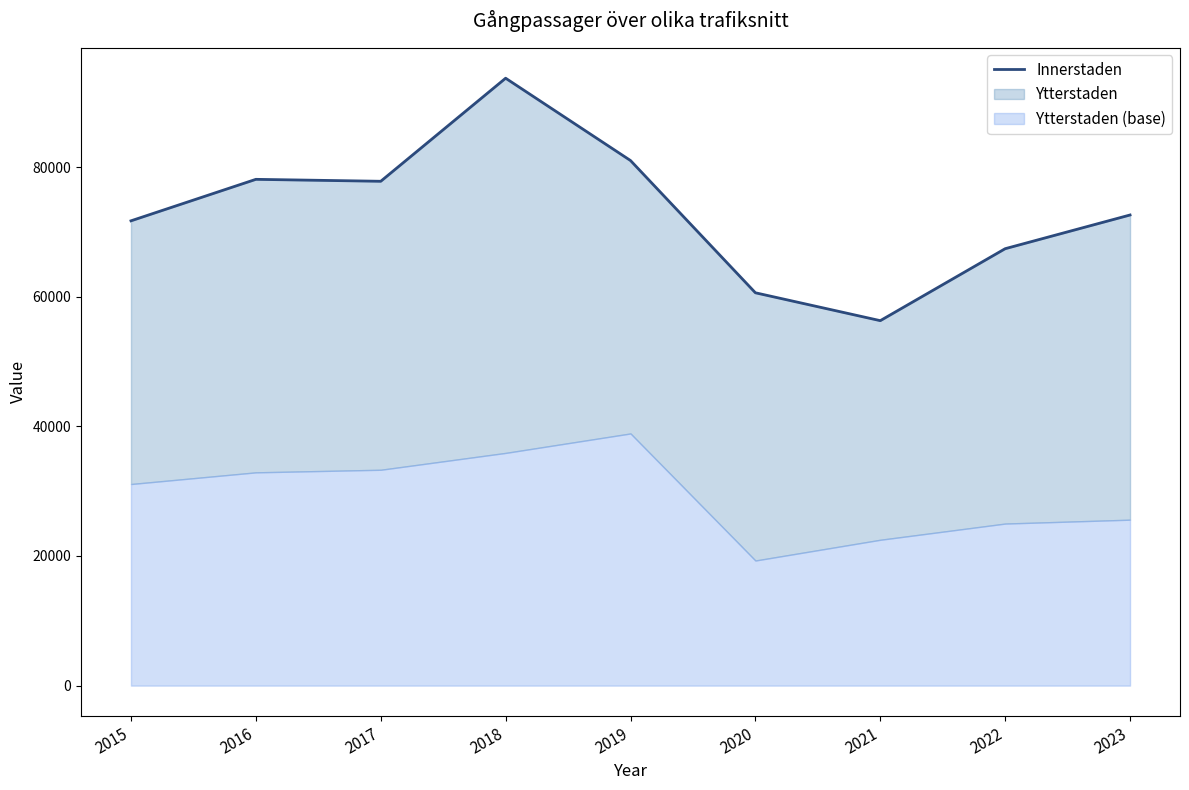

How many interior local valleys (lower than both neighbors) does the data have?

2